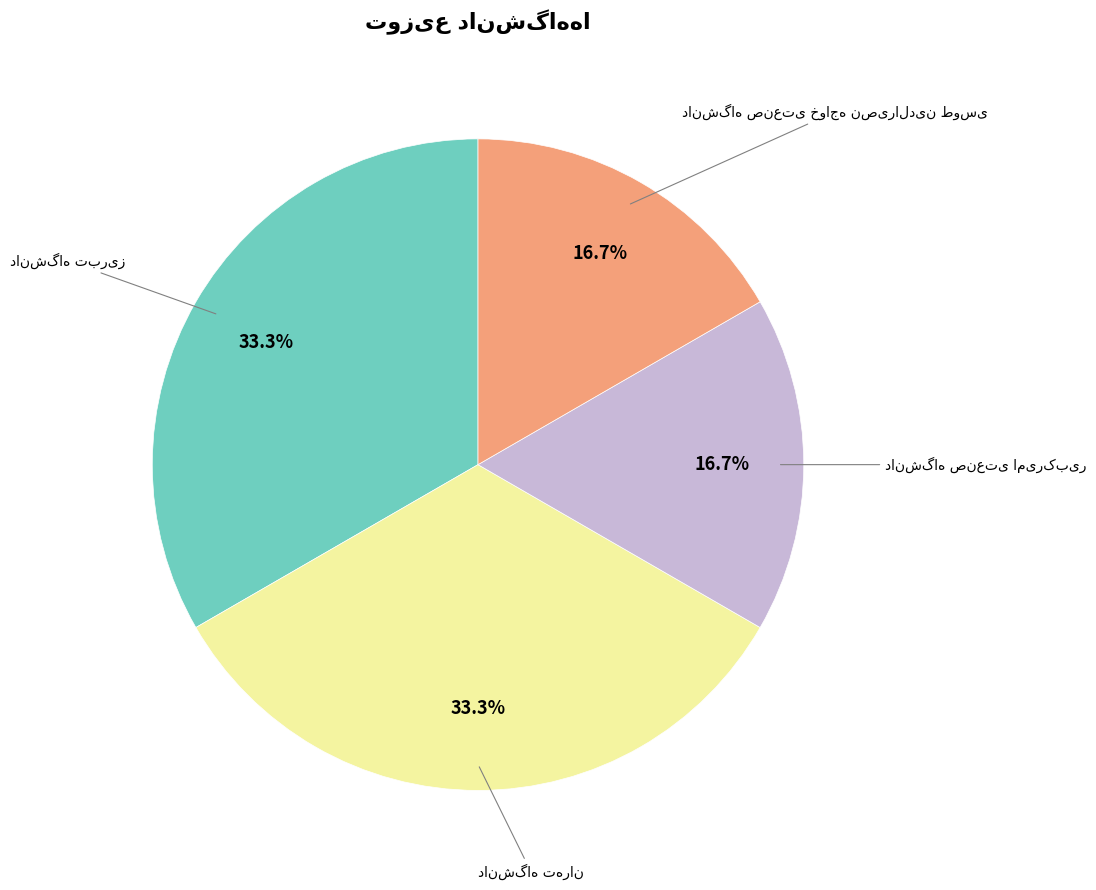

Does any single category account for the majority?

No